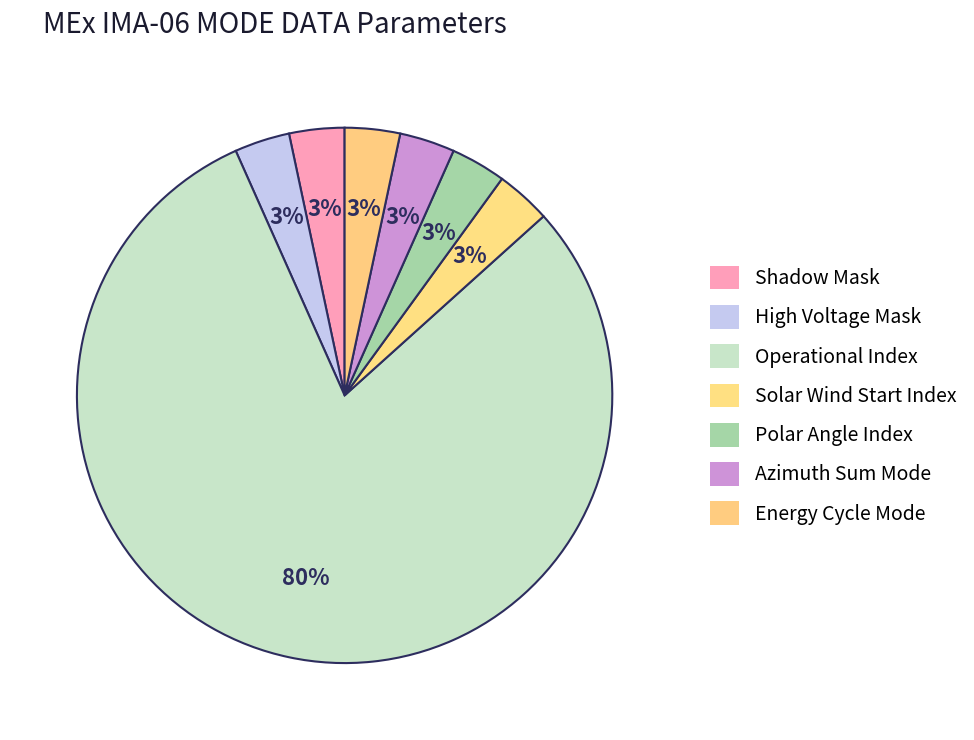

How many segments does this pie chart have?

7